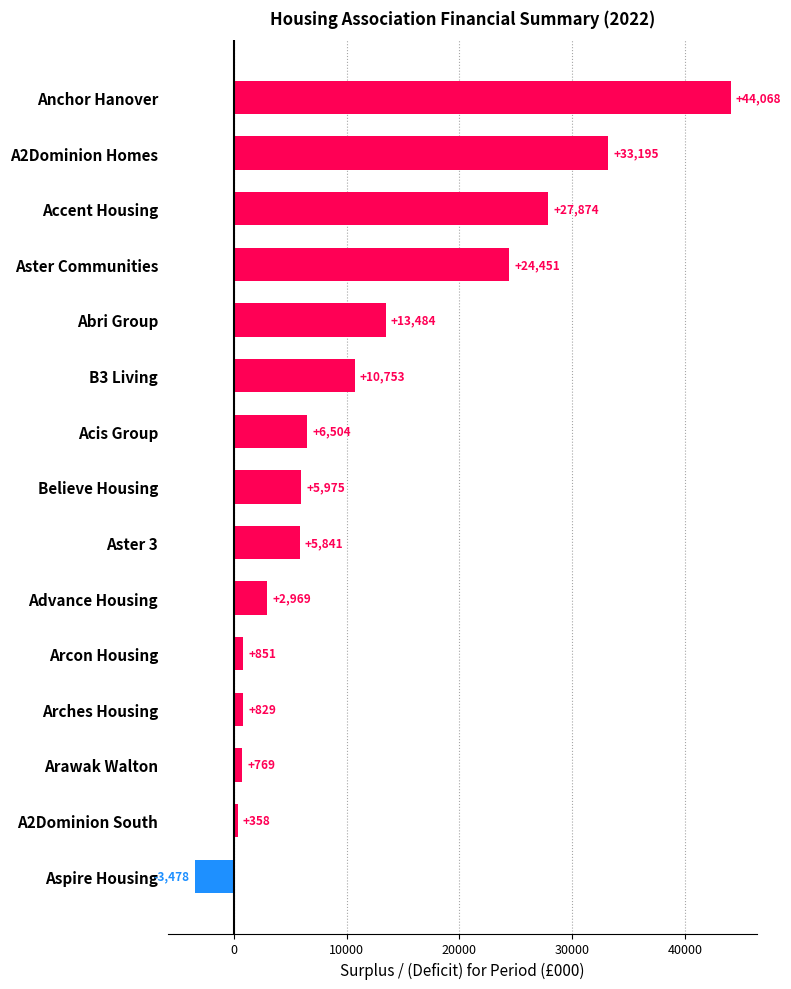

Reading top to bottom, extract all data points from this chart.

44068	33195	27874	24451	13484	10753	6504	5975	5841	2969	851	829	769	358	-3478